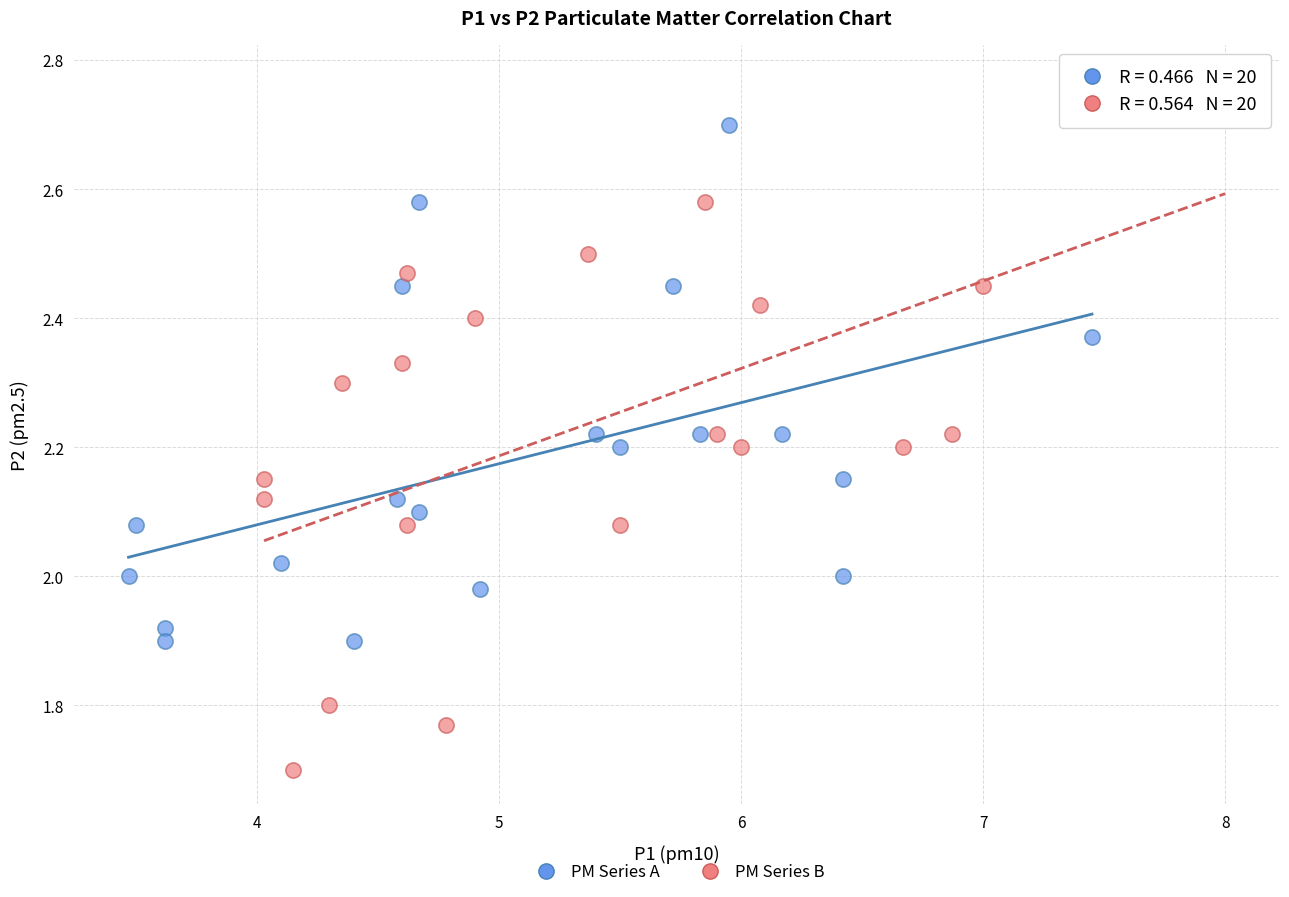

What are all the series names shown in the legend?

PM Series A, PM Series B